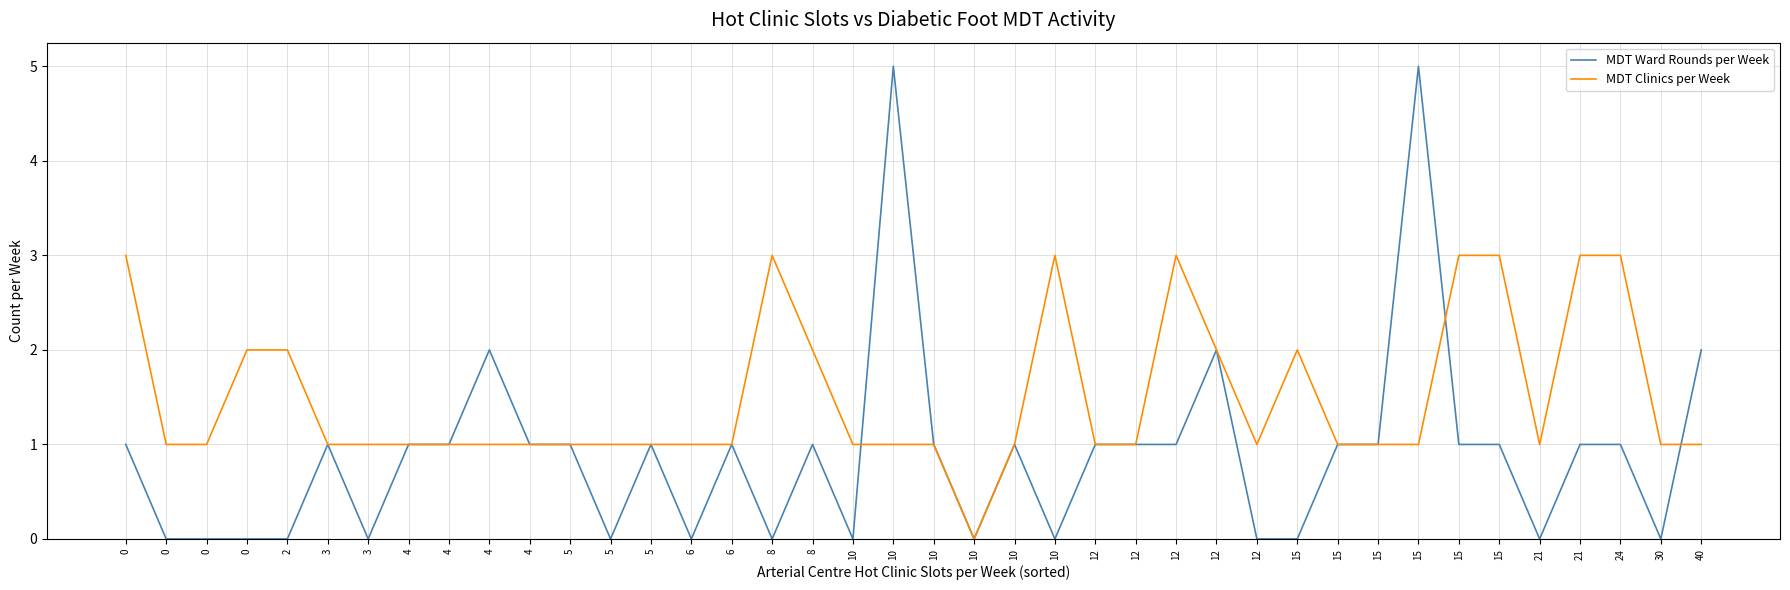

At 12, list the series in order from smallest to largest.

MDT Ward Rounds per Week, MDT Clinics per Week